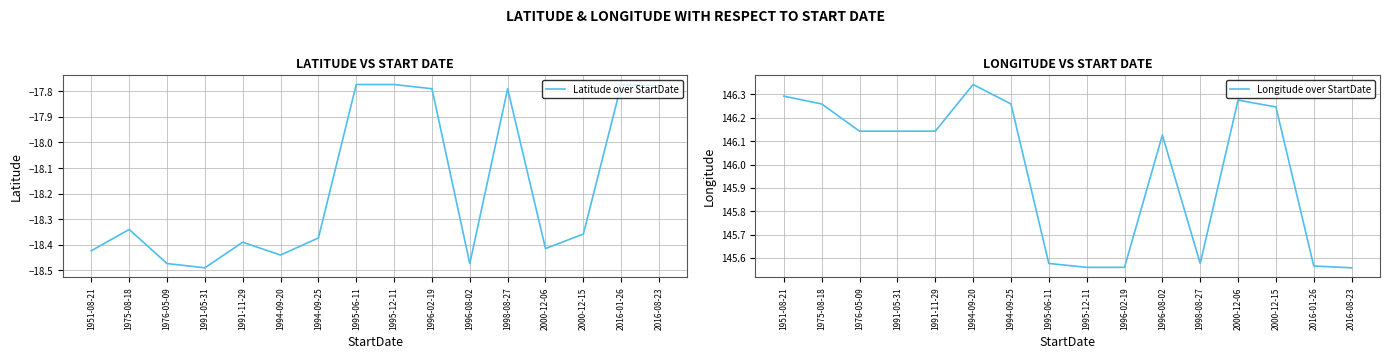

What are all the series names shown in the legend?

Latitude over StartDate, Longitude over StartDate